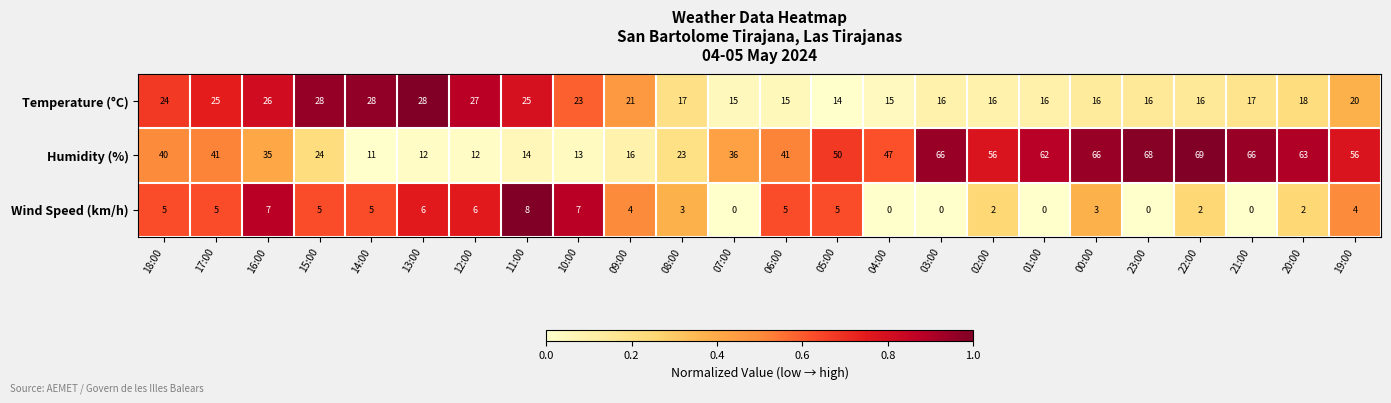

The Humidity (%) series shows 56 at 19:00. True or false?

True